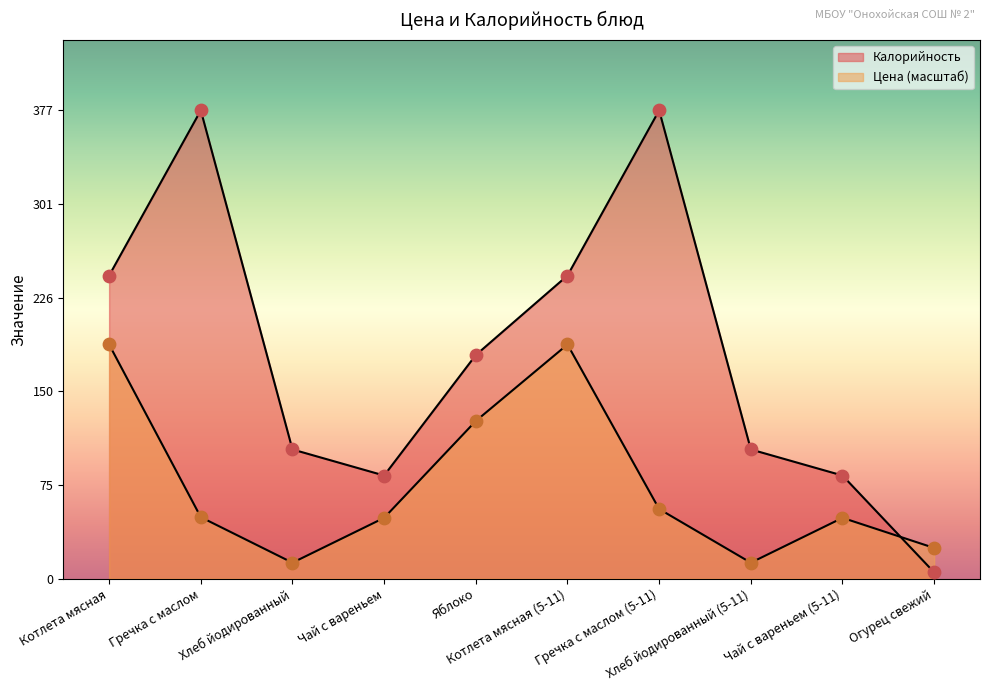

Which series has the largest total across all categories?

Калорийность